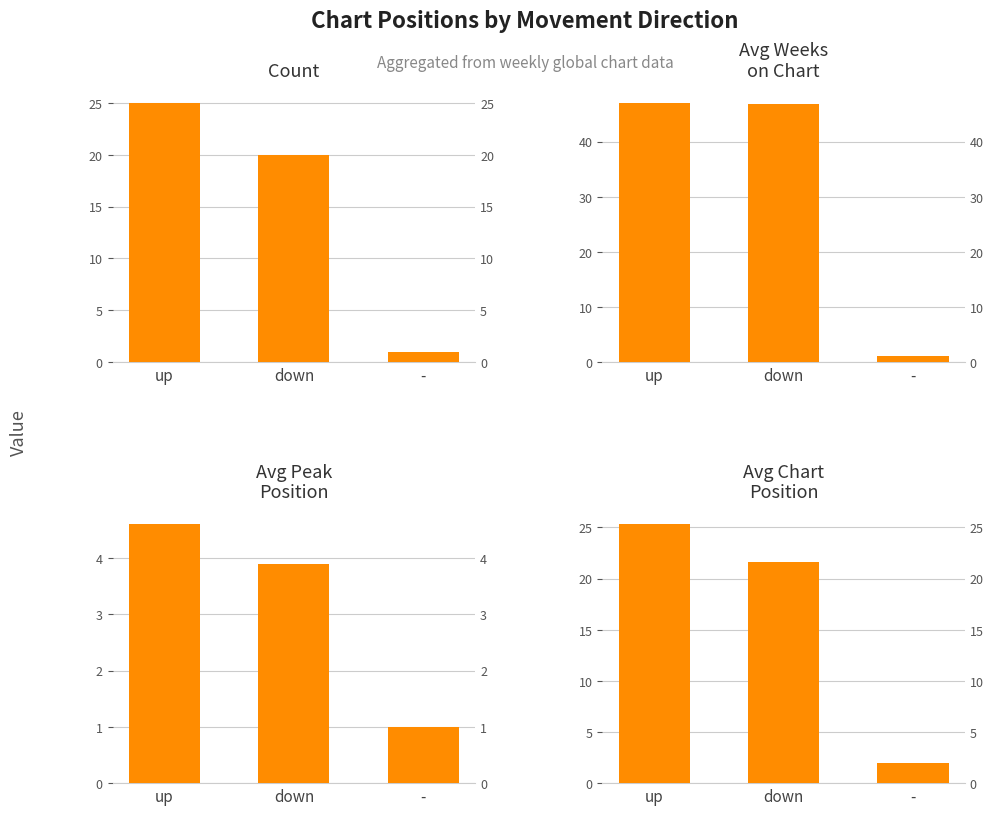

Reading left to right, list all the values displayed in this chart.

Count: up=25.0	down=20.0	-=1.0
Avg Weeks
on Chart: up=47.0	down=46.8	-=1.0
Avg Peak
Position: up=4.6	down=3.9	-=1.0
Avg Chart
Position: up=25.3	down=21.6	-=2.0